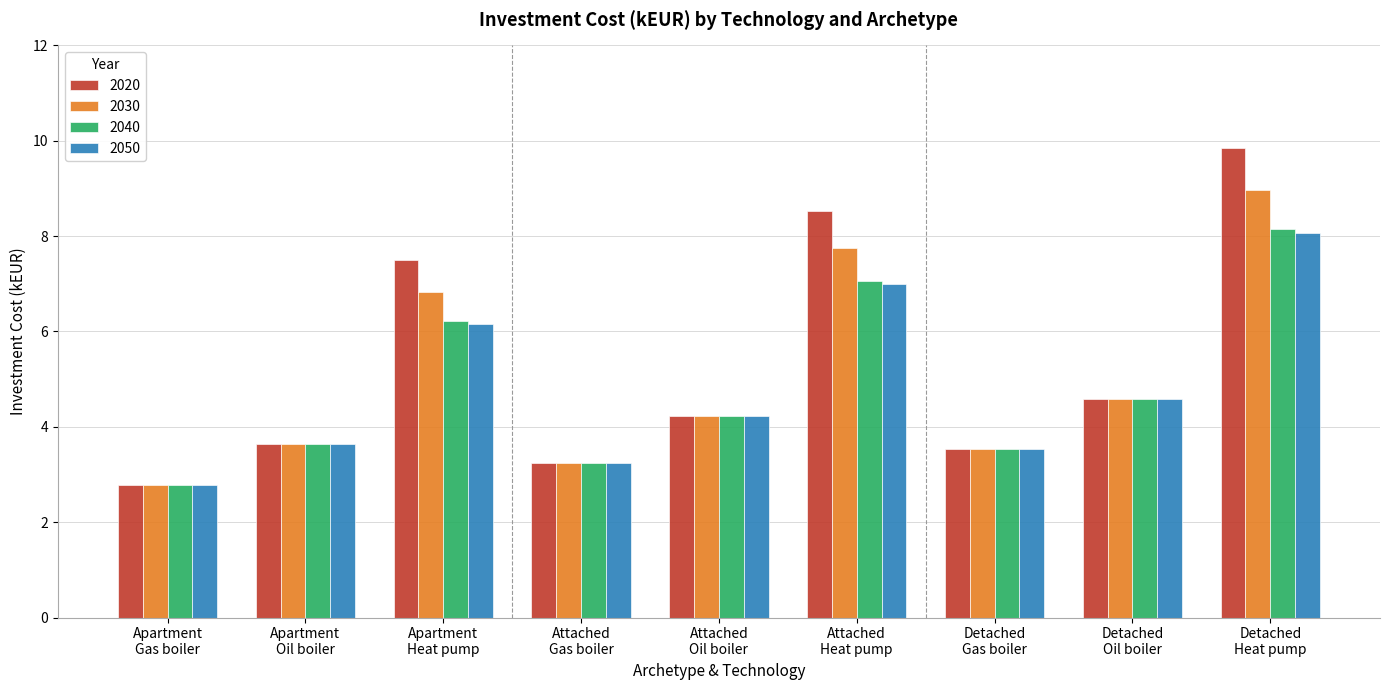

What is the value of the 2040 bar at the 3rd from the left?

6.2